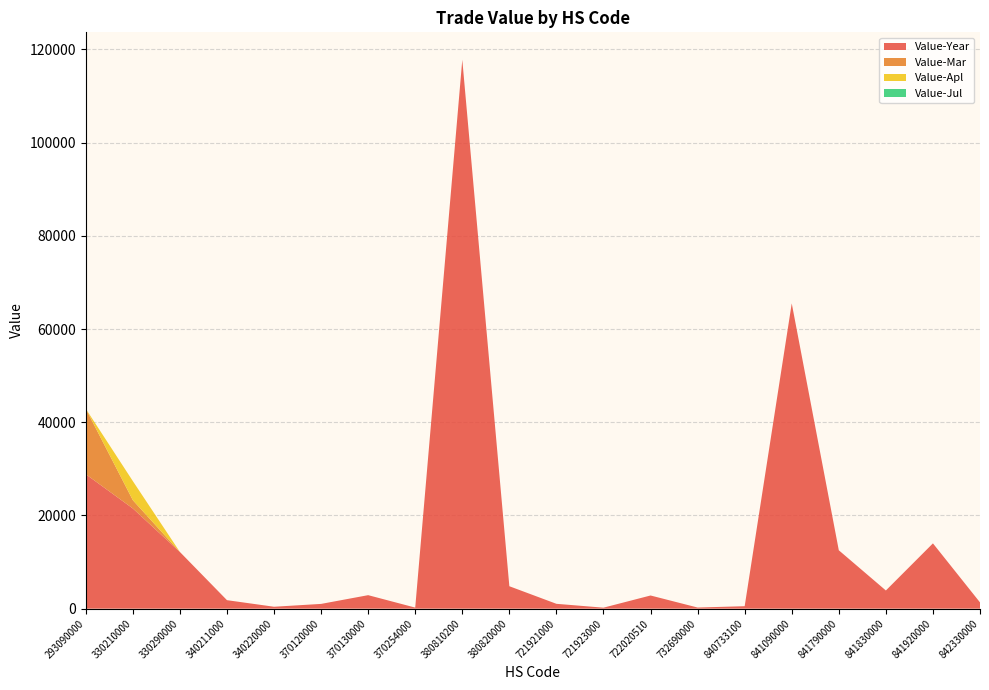

Reading left to right, what are all the values shown in this chart?

Value-Year: 28846	21499	12160	1820	408	1019	2895	227	117781	4811	1038	211	2824	241	525	65506	12527	3899	14010	1341
Value-Mar: 14047	1777	0	0	0	0	0	0	0	0	0	0	0	0	0	0	0	0	0	0
Value-Apl: 0	4095	0	0	0	0	0	0	0	0	0	0	0	0	0	0	0	0	0	0
Value-Jul: 0	0	0	0	0	0	0	0	0	0	0	0	0	0	0	0	0	0	0	0